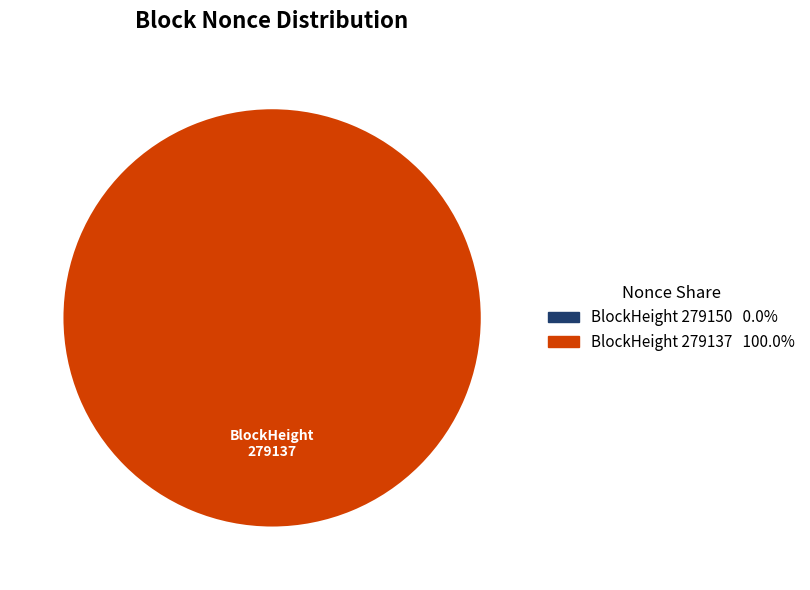

To the nearest percent, what percentage of the pie is 279137?

100%